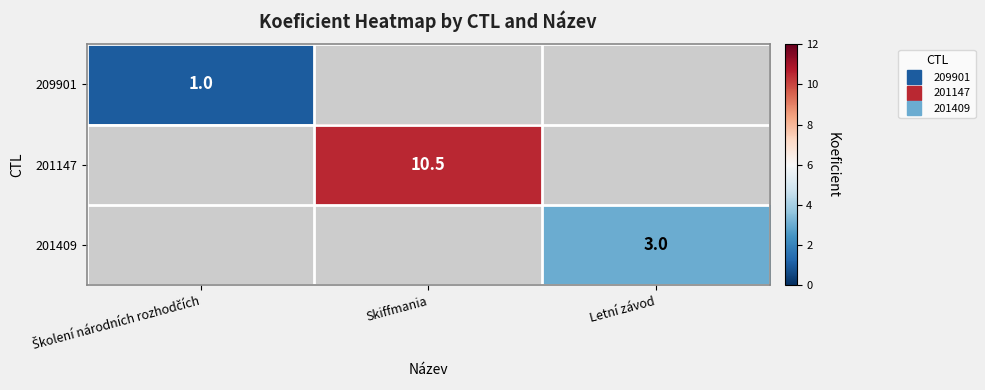

Is it true that 209901 equals 1.0 at Školení národních rozhodčích?

True